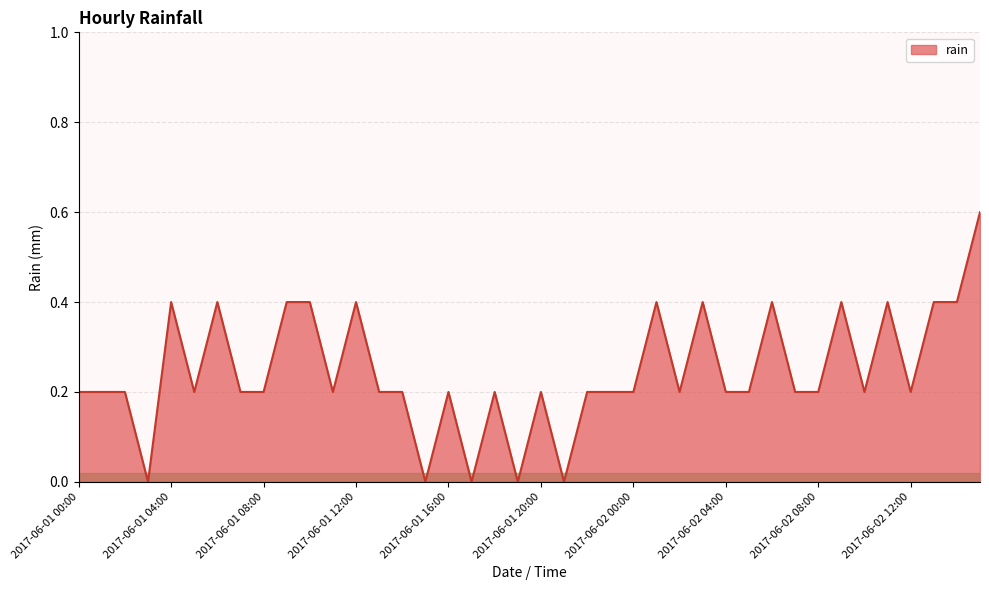

What is the greatest value displayed?

0.6